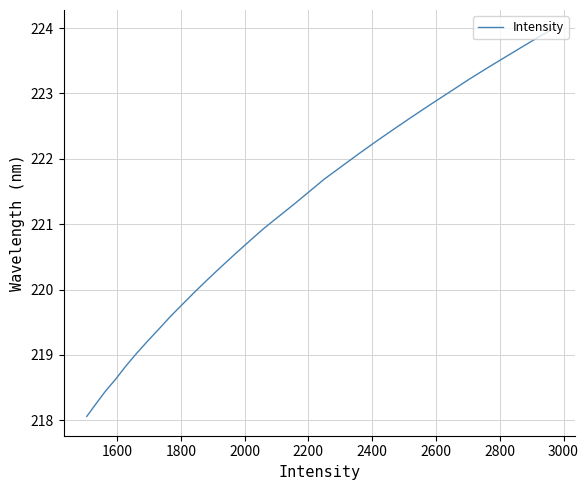

What is the smallest value displayed?

218.1